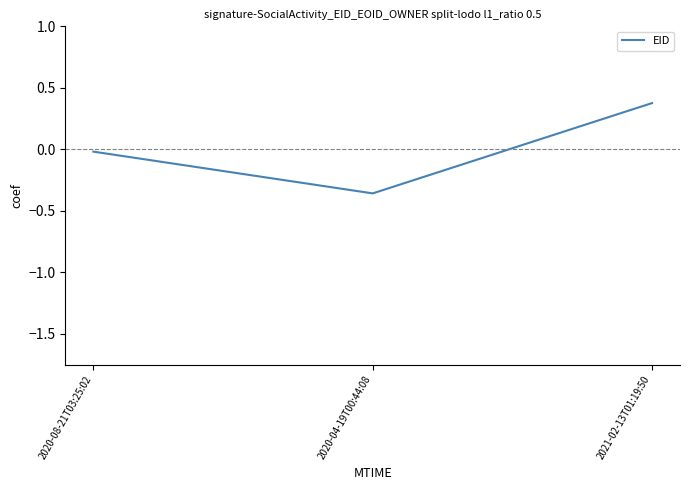

Which label corresponds to the largest value in the chart?

2021-02-13T01:19:50